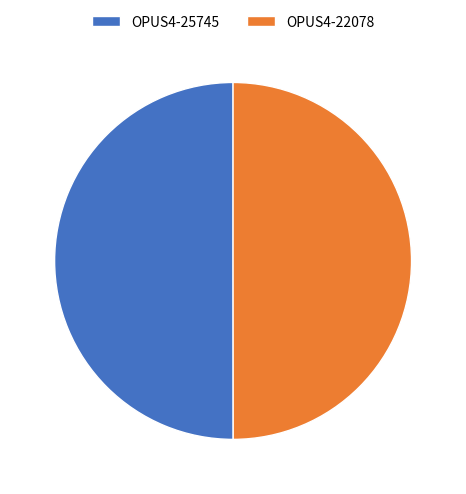

True or false: OPUS4-25745 accounts for 50% of the total.

True